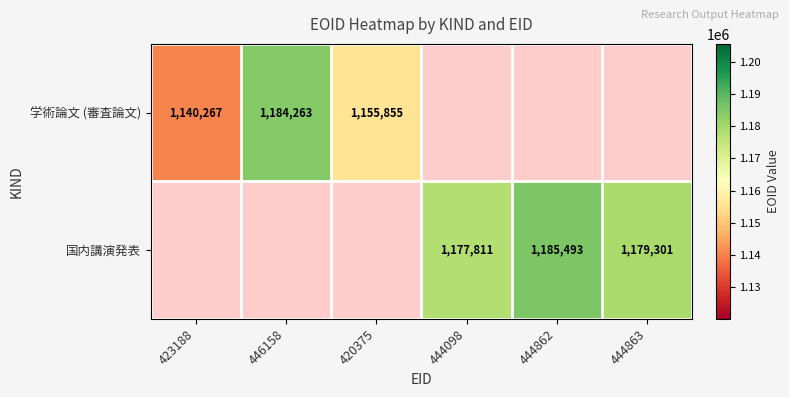

The 国内講演発表 series shows 1179301 at 444863. True or false?

True